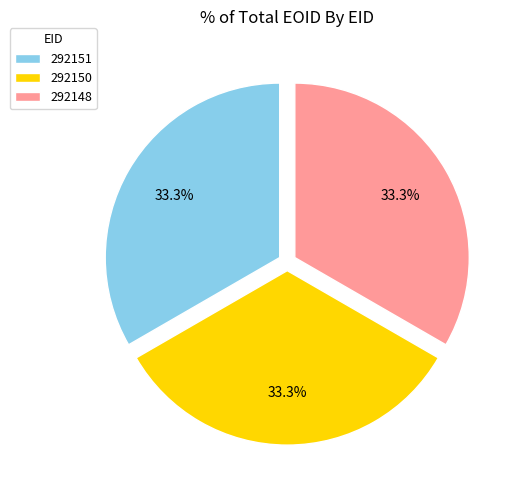

Count the number of slices in the pie.

3